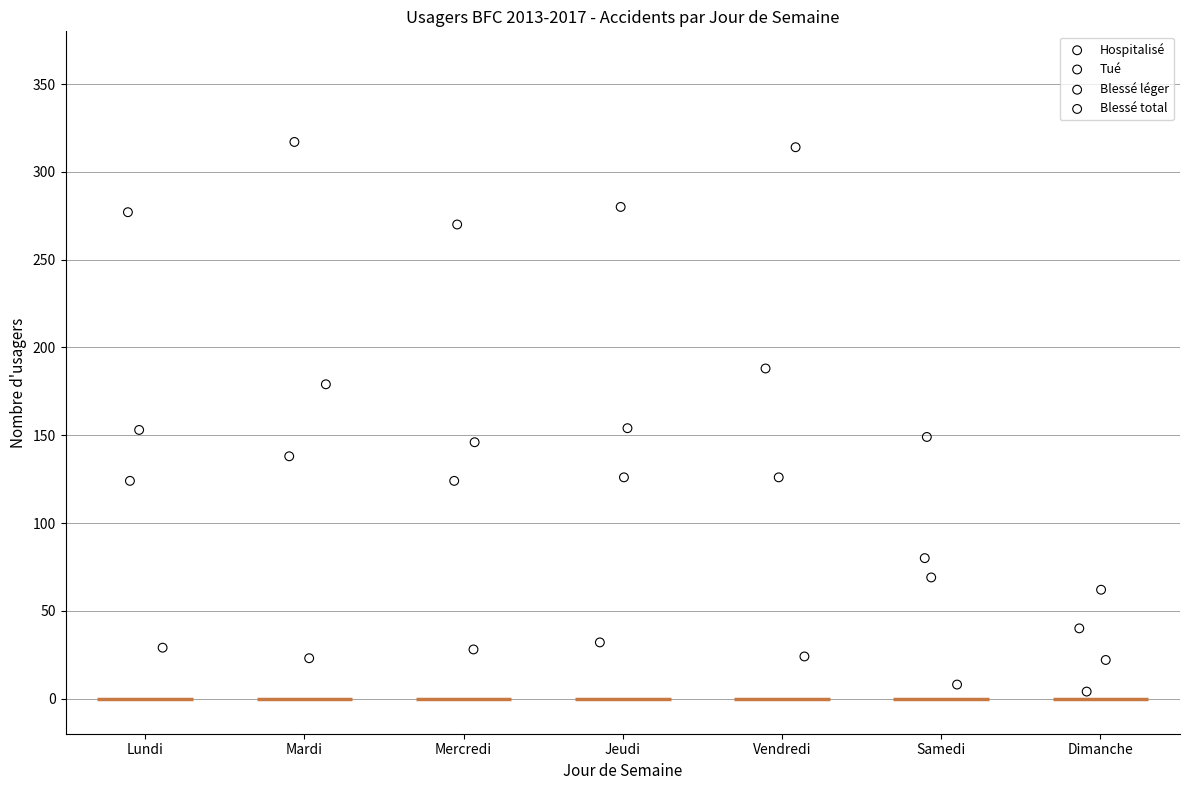

What are all the series names shown in the legend?

Hospitalisé, Tué, Blessé léger, Blessé total